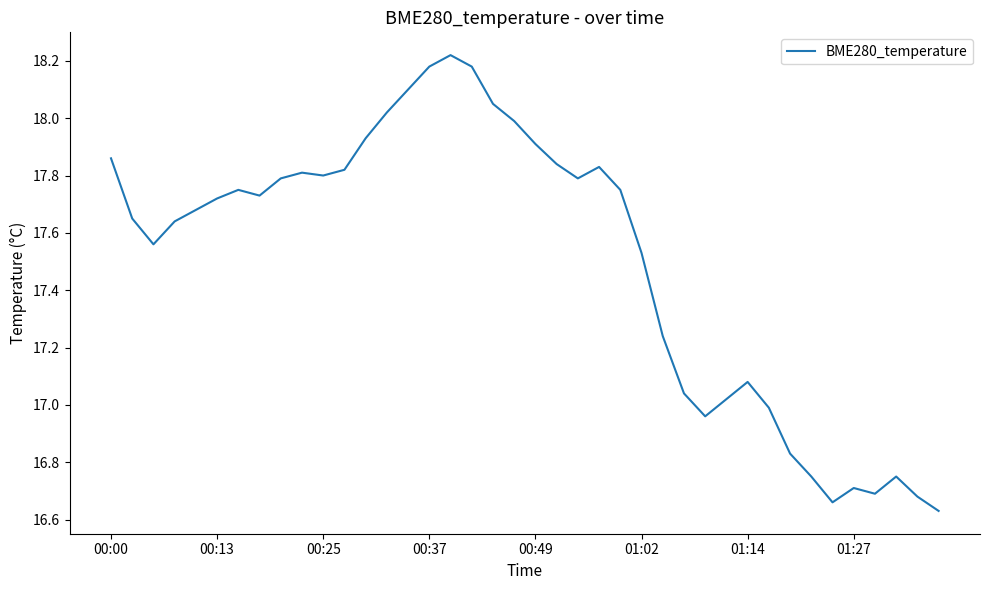

How many distinct data groups are displayed?

1